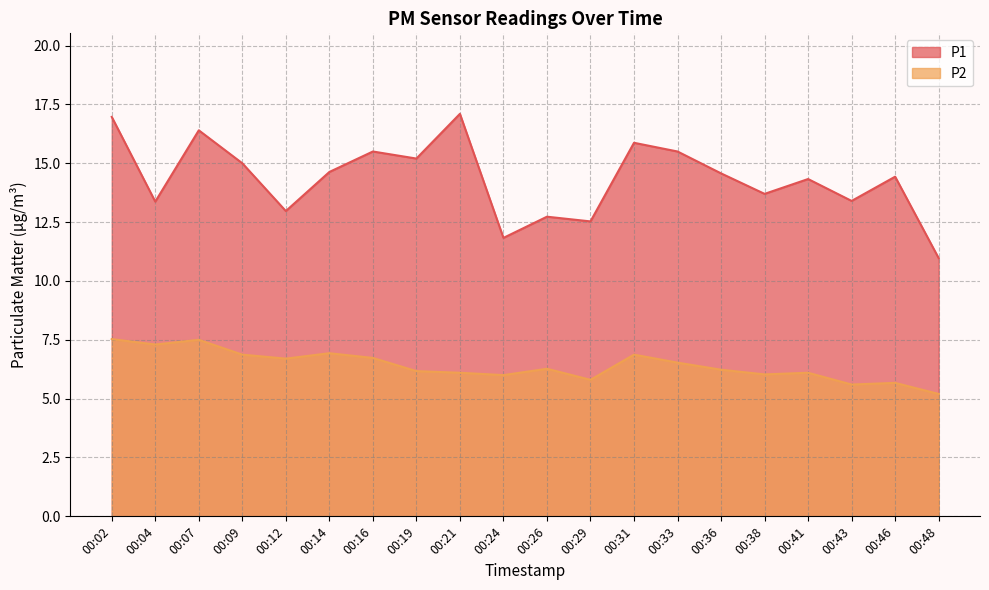

List the series in order of their peak value, lowest first.

P2, P1